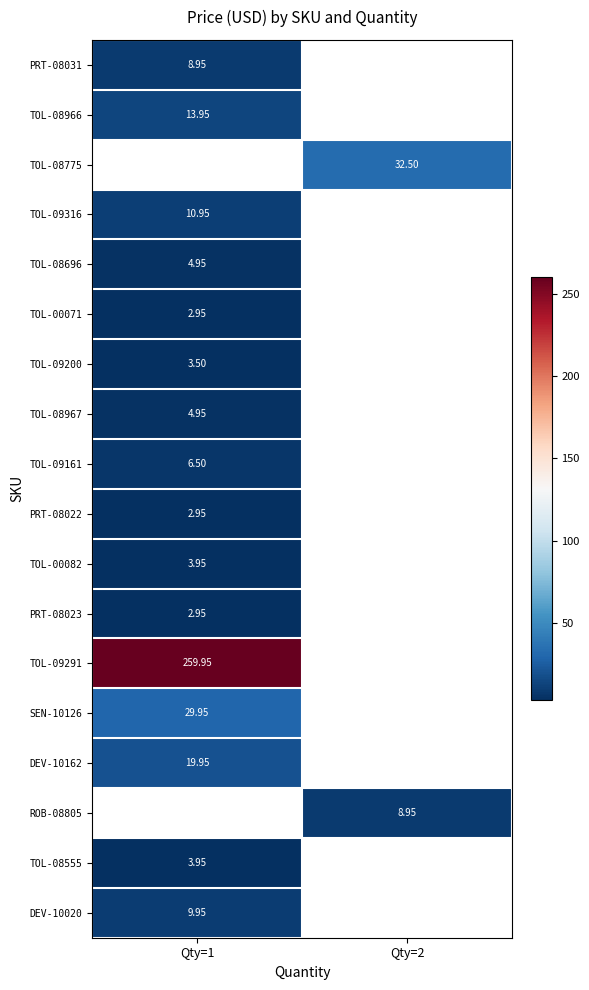

Which category has the lowest value in the TOL-00071 series?

Qty=1